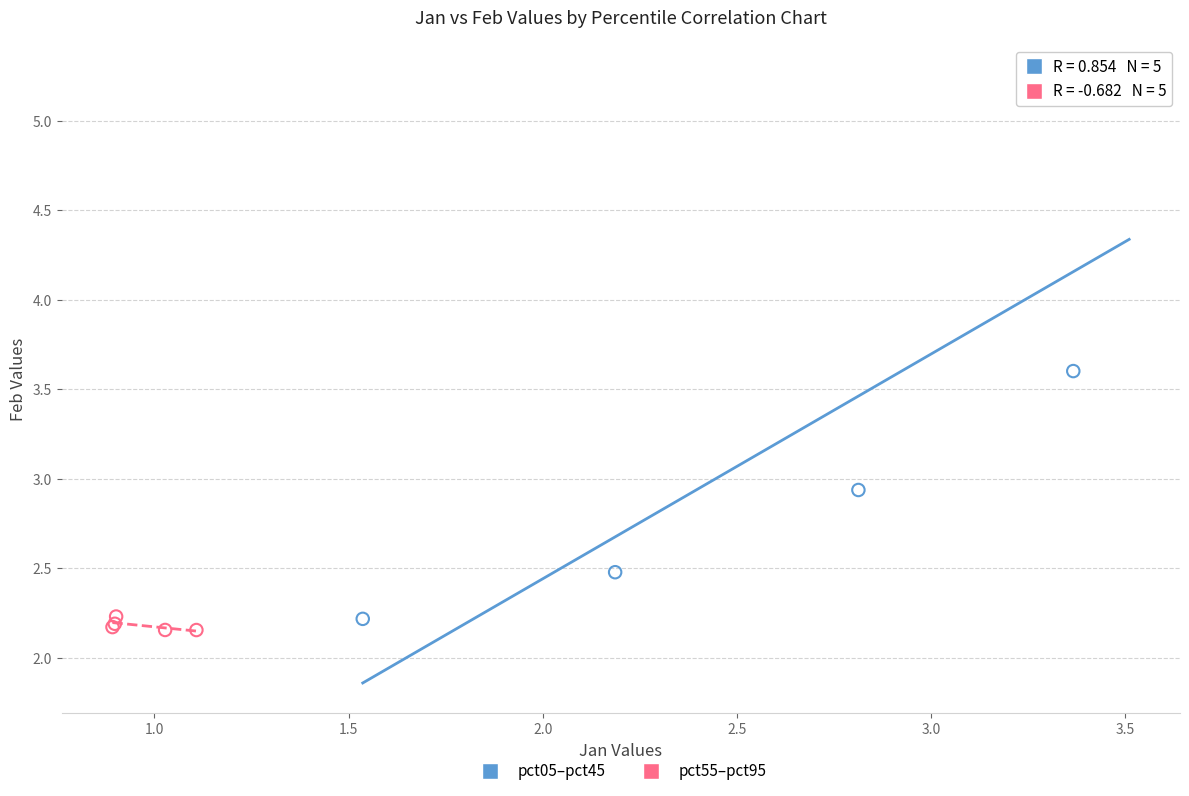

Which series has the widest spread of Y values?

pct05–pct45